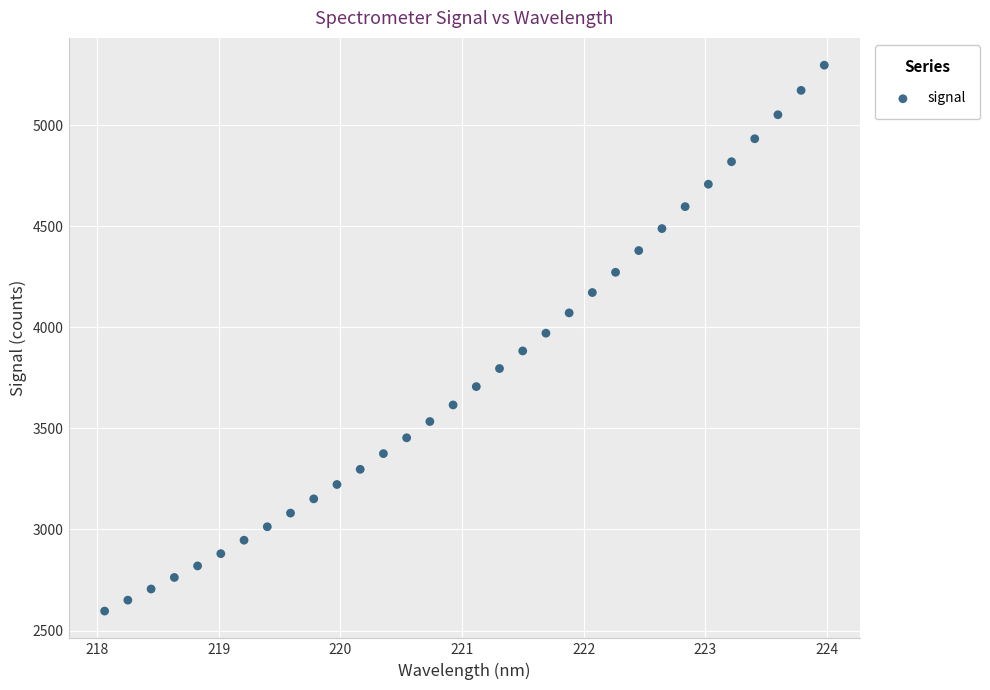

What is the range of X values (max minus min)?

5.9